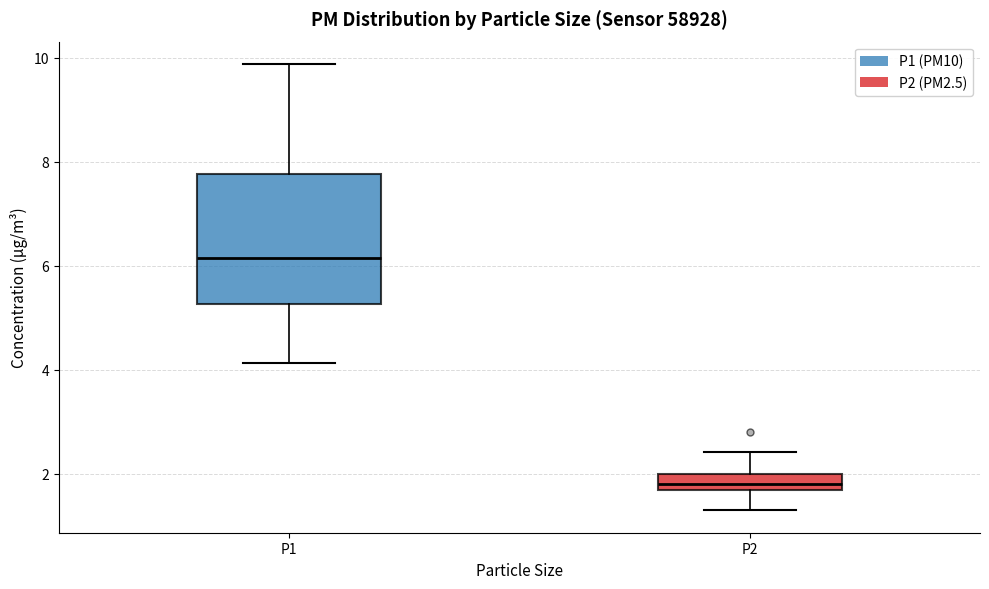

Reading left to right, read every box against the y-axis: the position of its median line, the range the box covers, and the ends of its whiskers. The values are not printed on the chart, so give them approximately, as read against the axis.

P1: median 6.2, box 5.2 to 7.8, whiskers 4.2 to 9.8
P2: median 1.8, box 1.6 to 2.0, whiskers 1.4 to 2.4